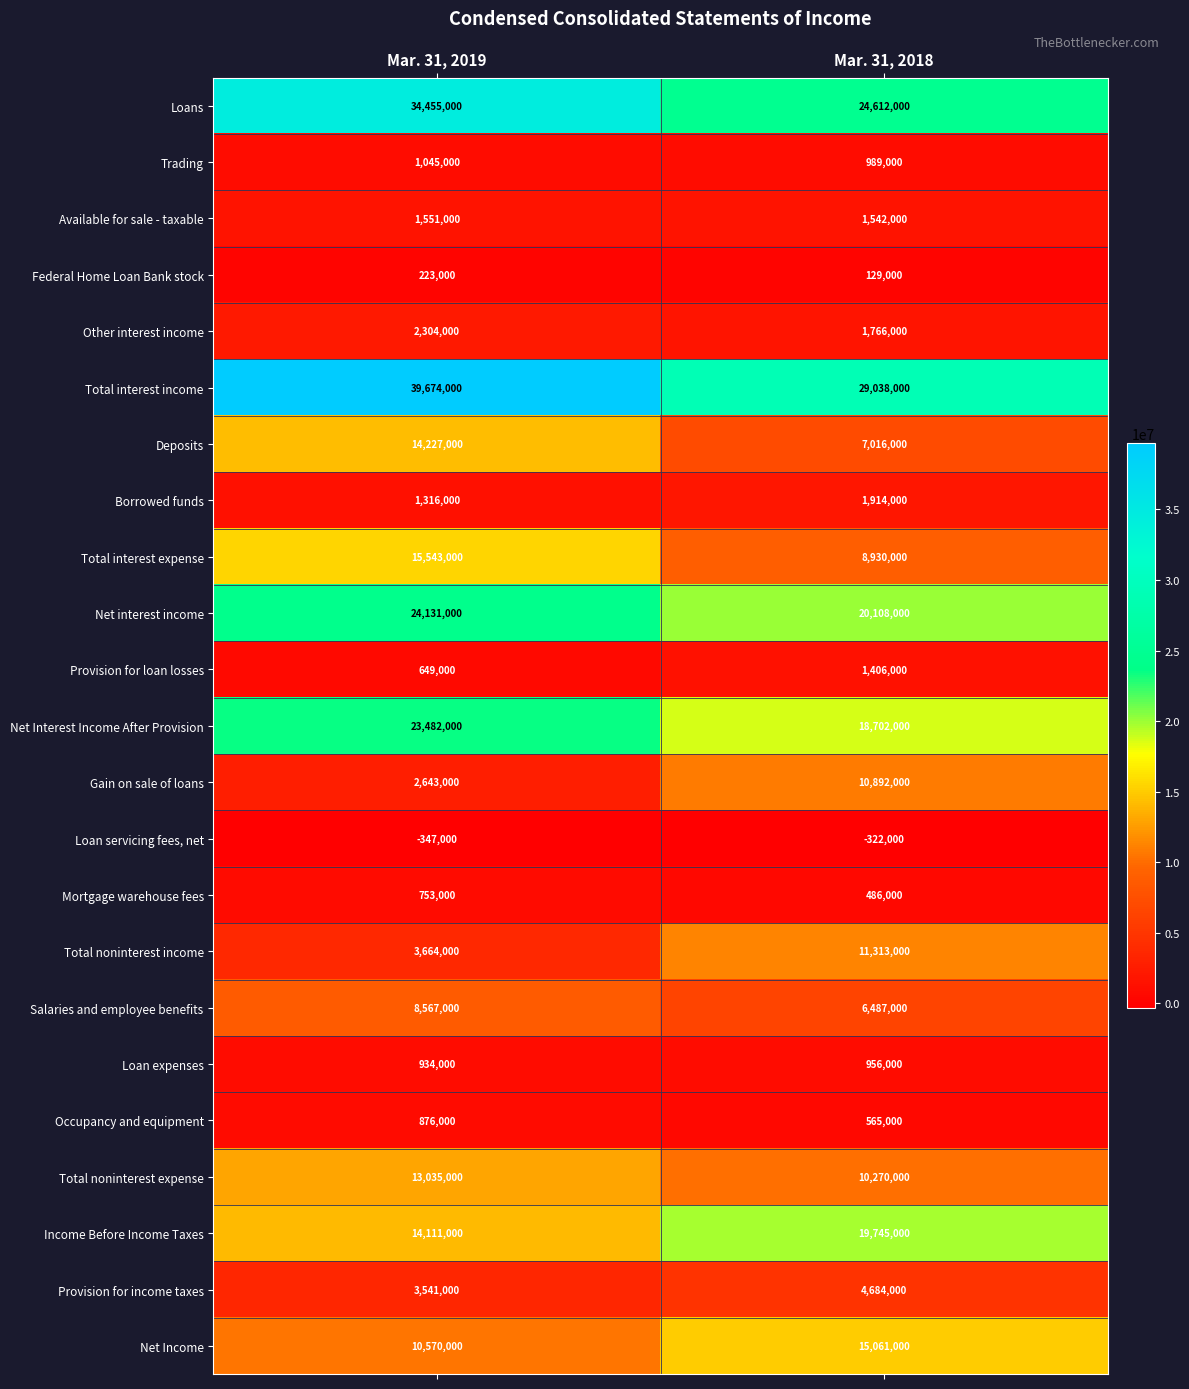

What is the sum of the Total noninterest expense values at Mar. 31, 2018 and Mar. 31, 2019?

23305000